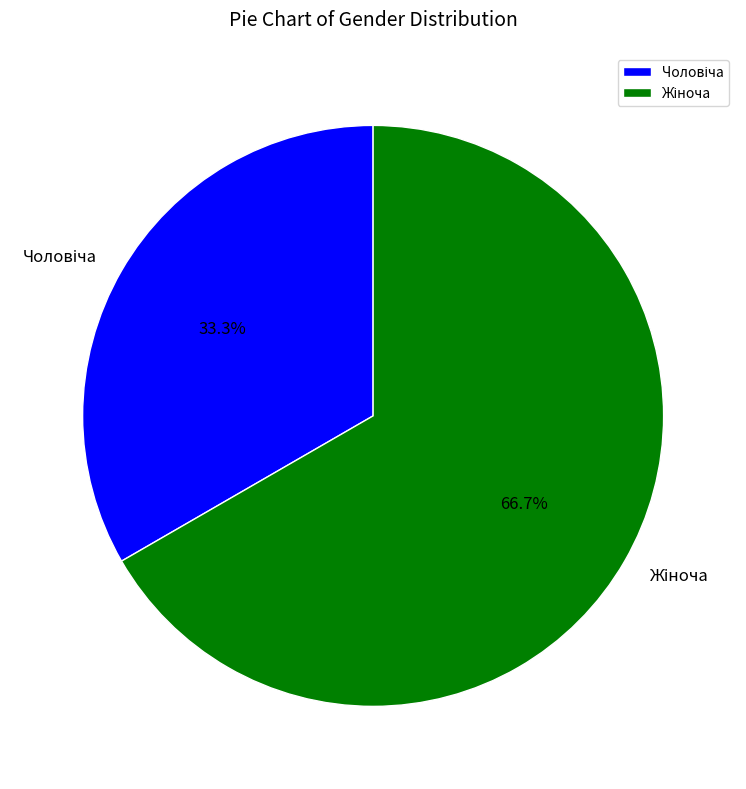

Is it true that Чоловіча is 44% of the pie?

False